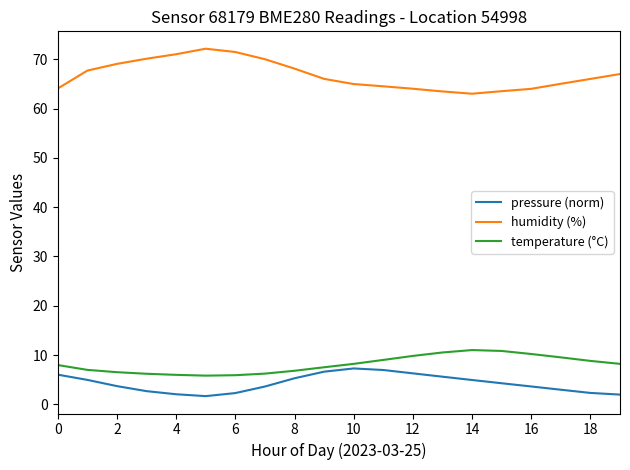

What is the highest value of the pressure (norm) series?

7.3